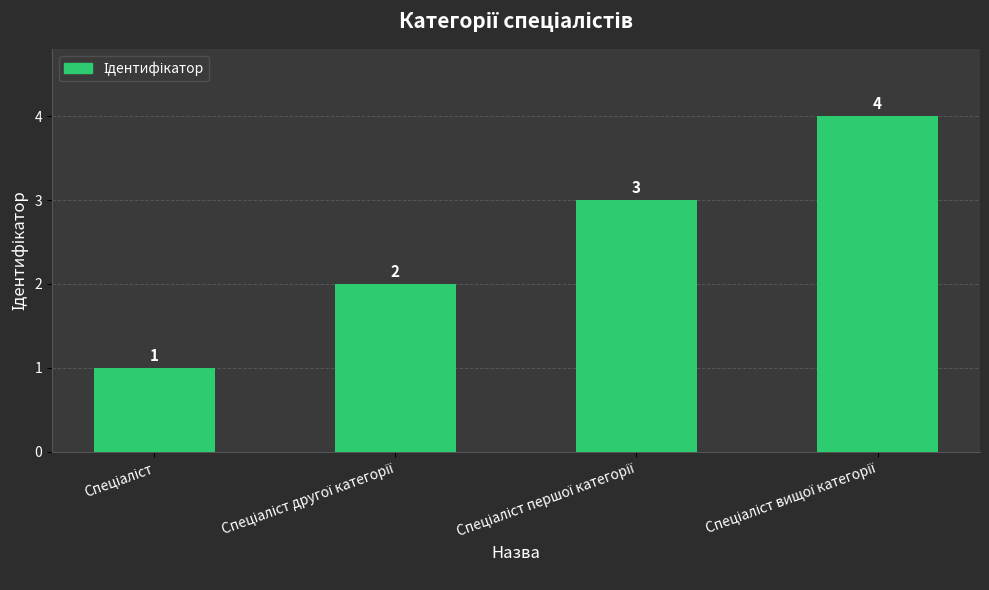

What is the value of the 1st bar from the left?

1